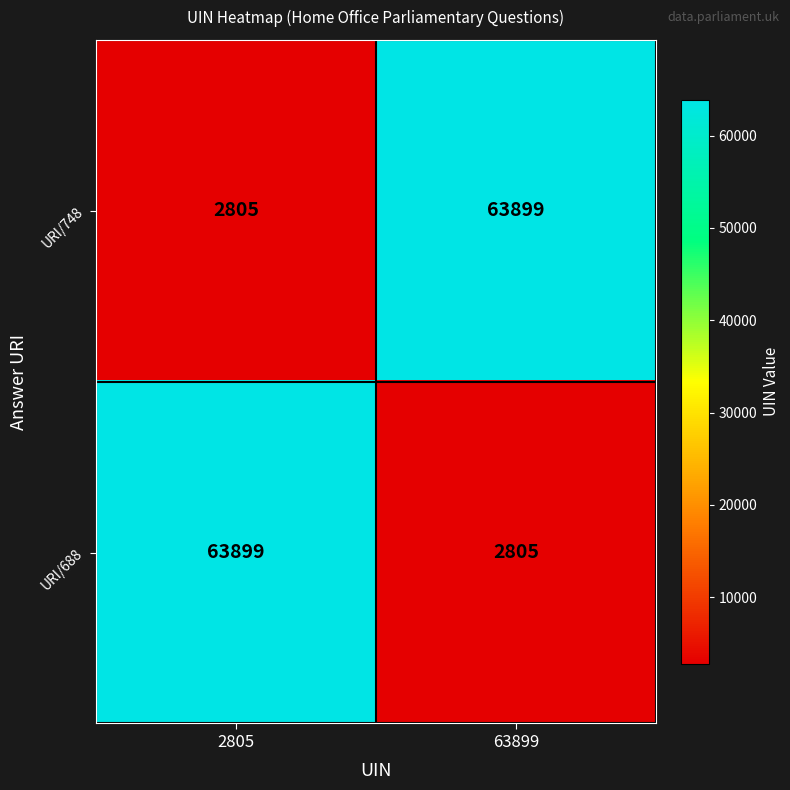

What is the spread (max minus min) of values at 63899?

61094